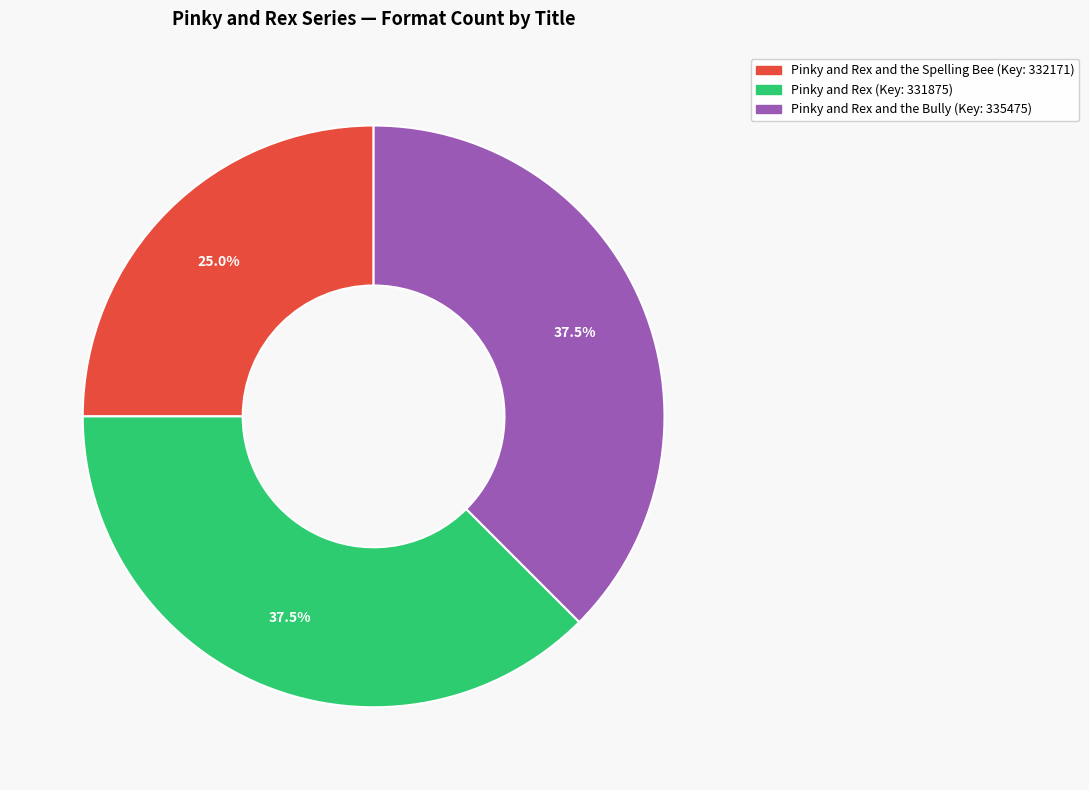

Is there a majority slice in this chart?

No